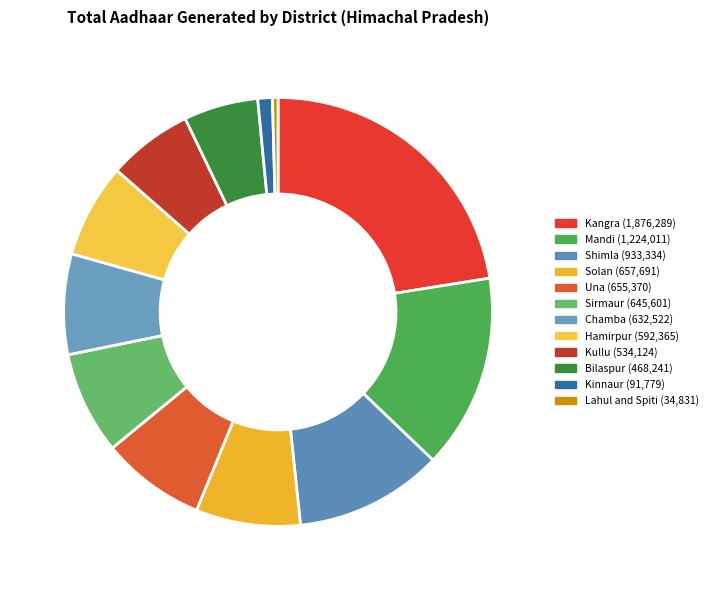

Combined, do Hamirpur and Shimla account for over 50%?

No